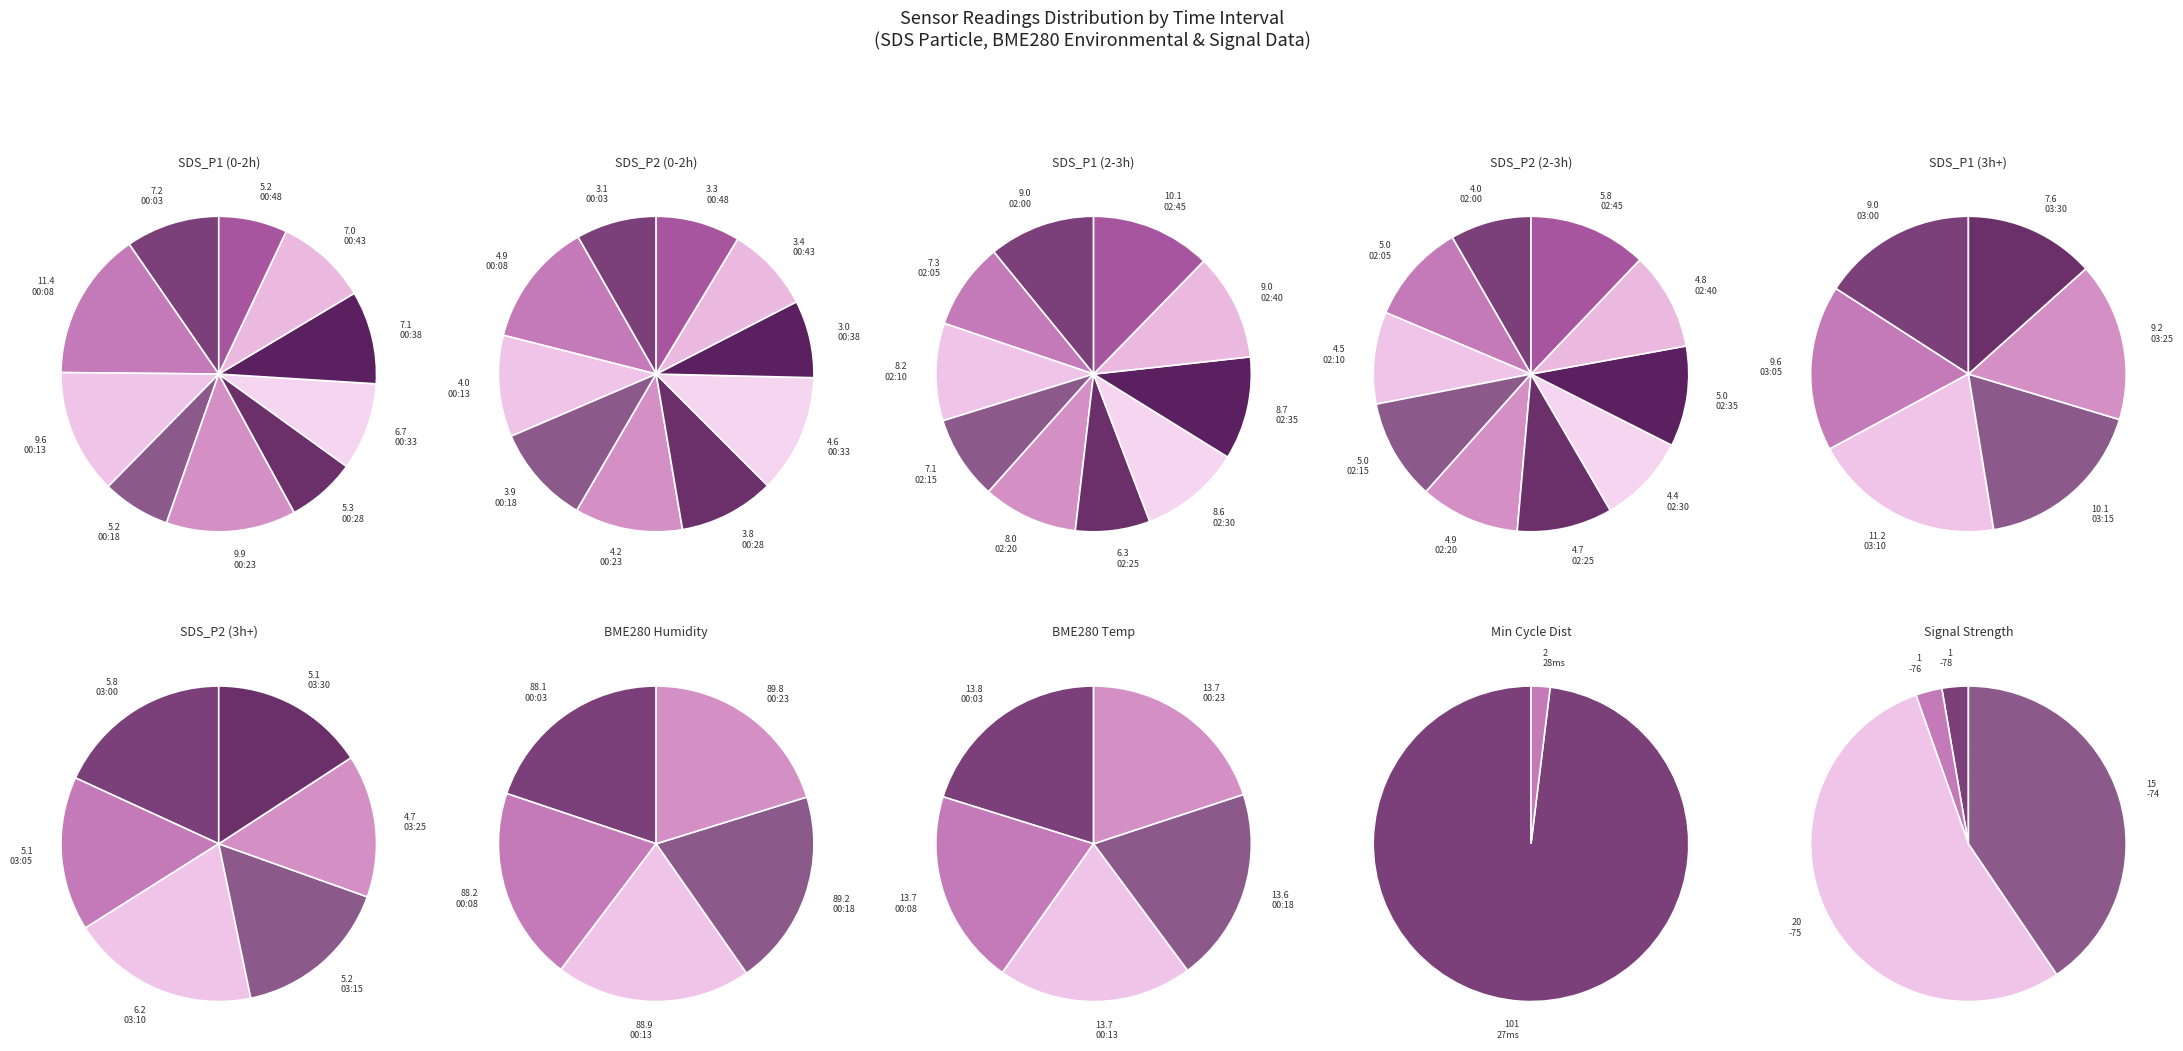

Count the number of slices in the pie.

10